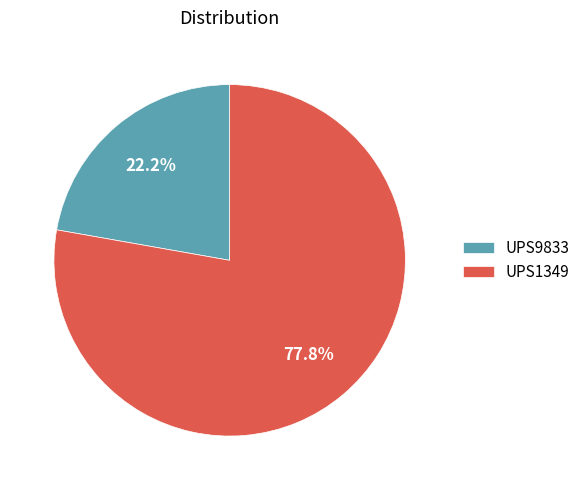

Which has a higher value, UPS9833 or UPS1349?

UPS1349